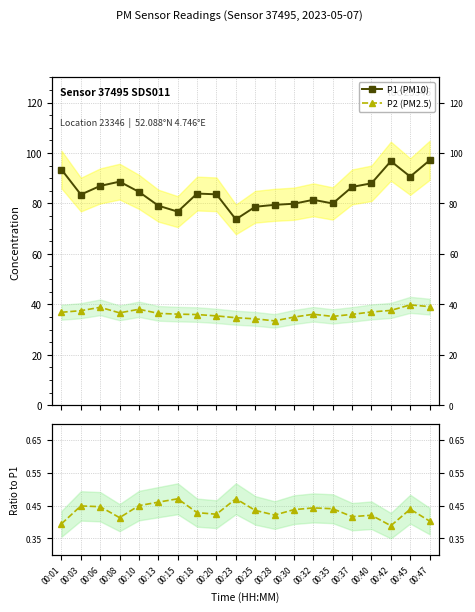

Is the value of P1 (PM10) at 00:40 greater than the value of P2/P1 at 00:01?

Yes